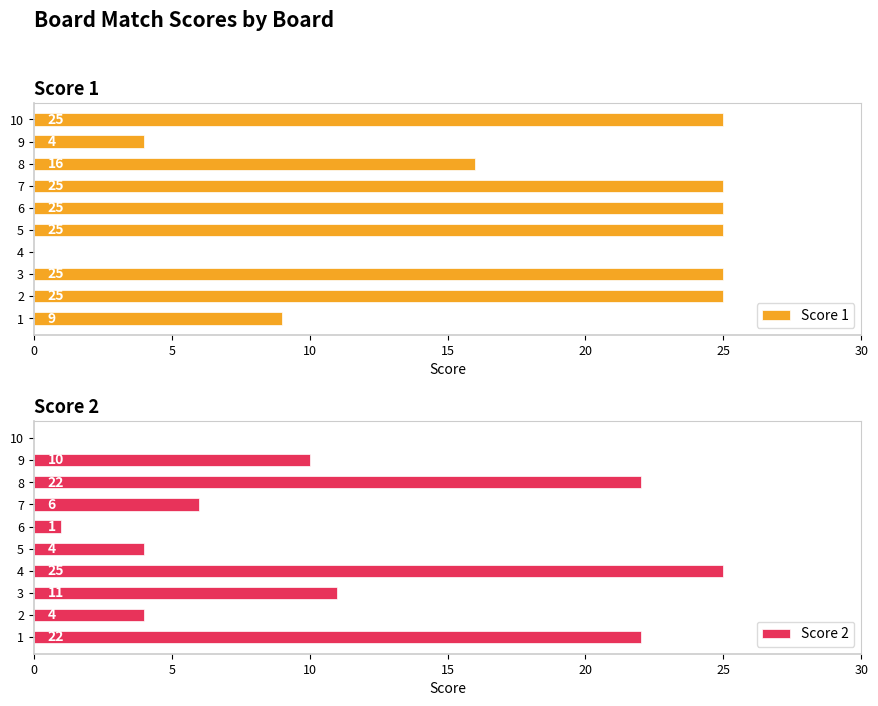

Is it true that Score 2 equals 11 at 3?

True